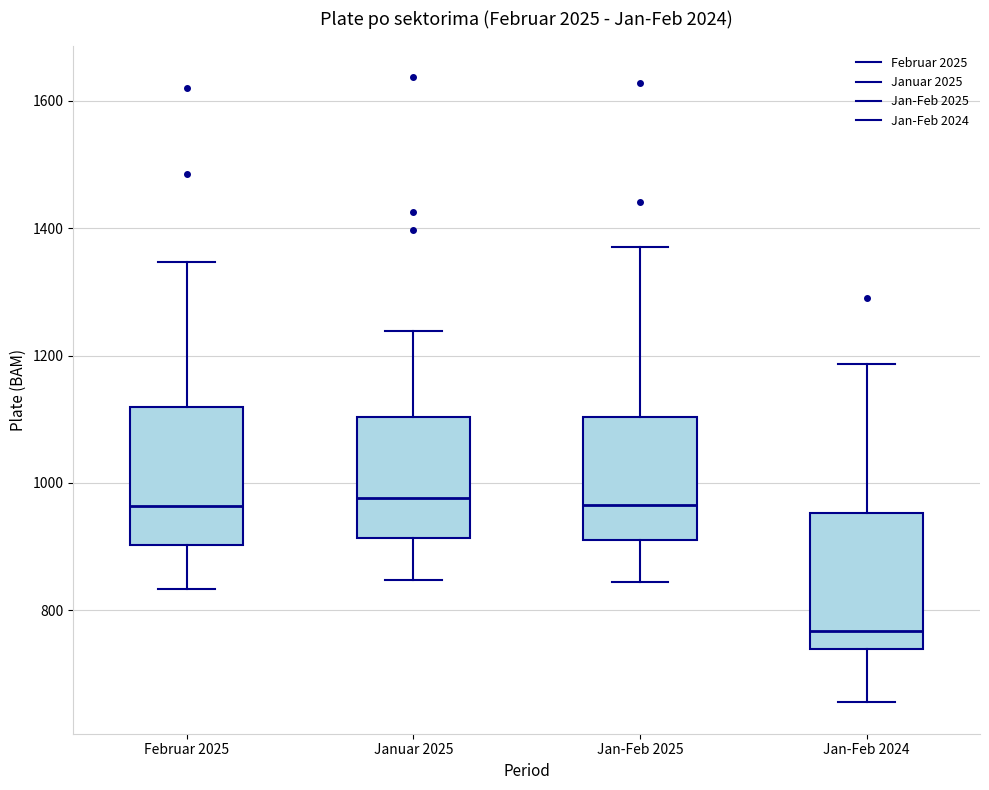

Reading left to right, transcribe this box plot: for each box, give where its median line is, the range the box spans, and where its two whiskers end, as read against the y-axis. The values are not printed on the chart, so give them approximately, as read against the axis.

Februar 2025: median 960, box 900 to 1120, whiskers 840 to 1340
Januar 2025: median 980, box 920 to 1100, whiskers 840 to 1240
Jan-Feb 2025: median 960, box 920 to 1100, whiskers 840 to 1380
Jan-Feb 2024: median 760, box 740 to 960, whiskers 660 to 1180